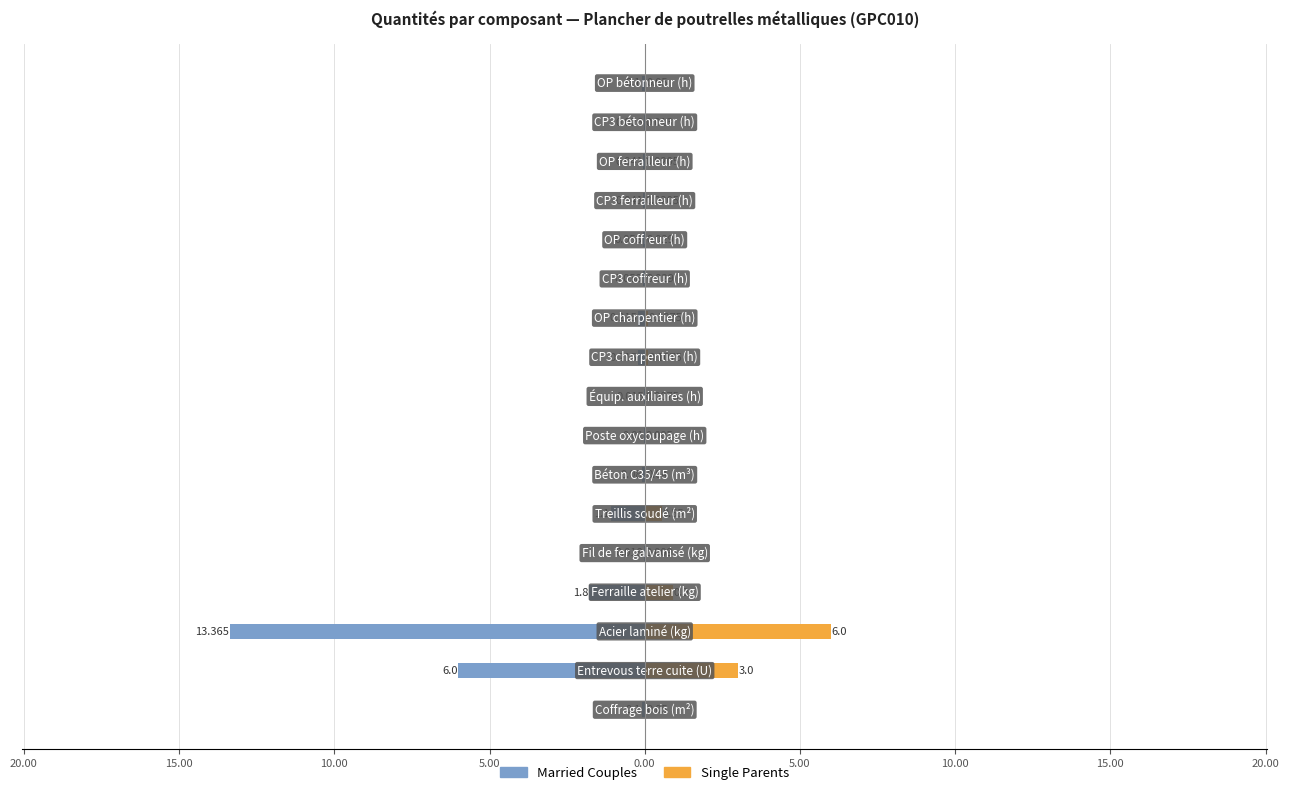

Is the value of Single Parents at 5.00 greater than the value of Married Couples at 10.00?

Yes